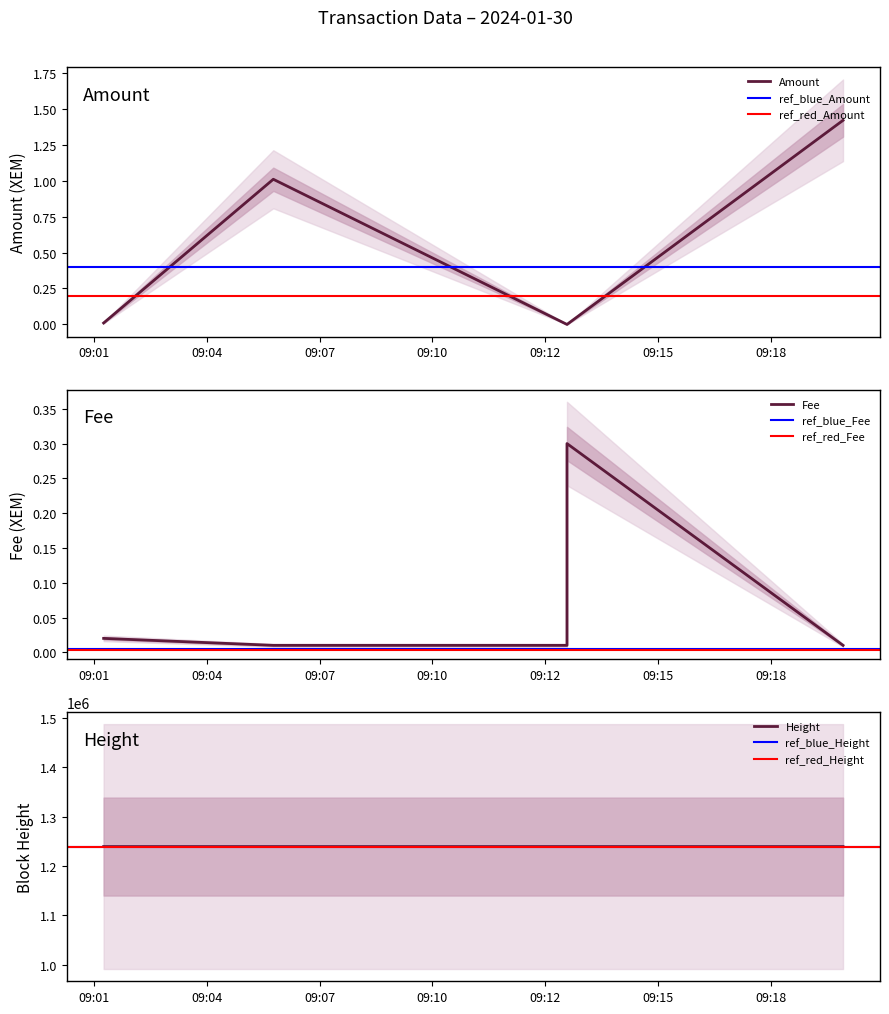

Does the chart display data point markers on the line(s)?

No